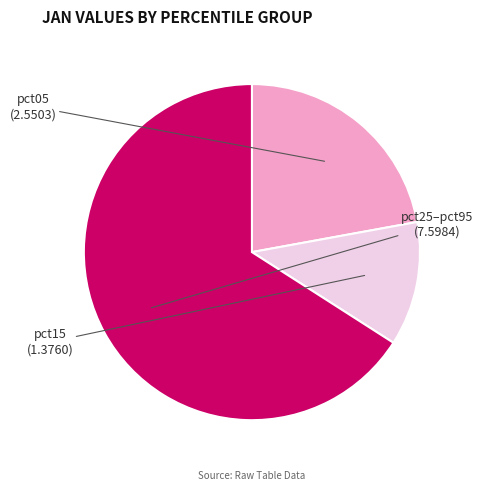

Is there any slice that represents more than half of the pie?

Yes